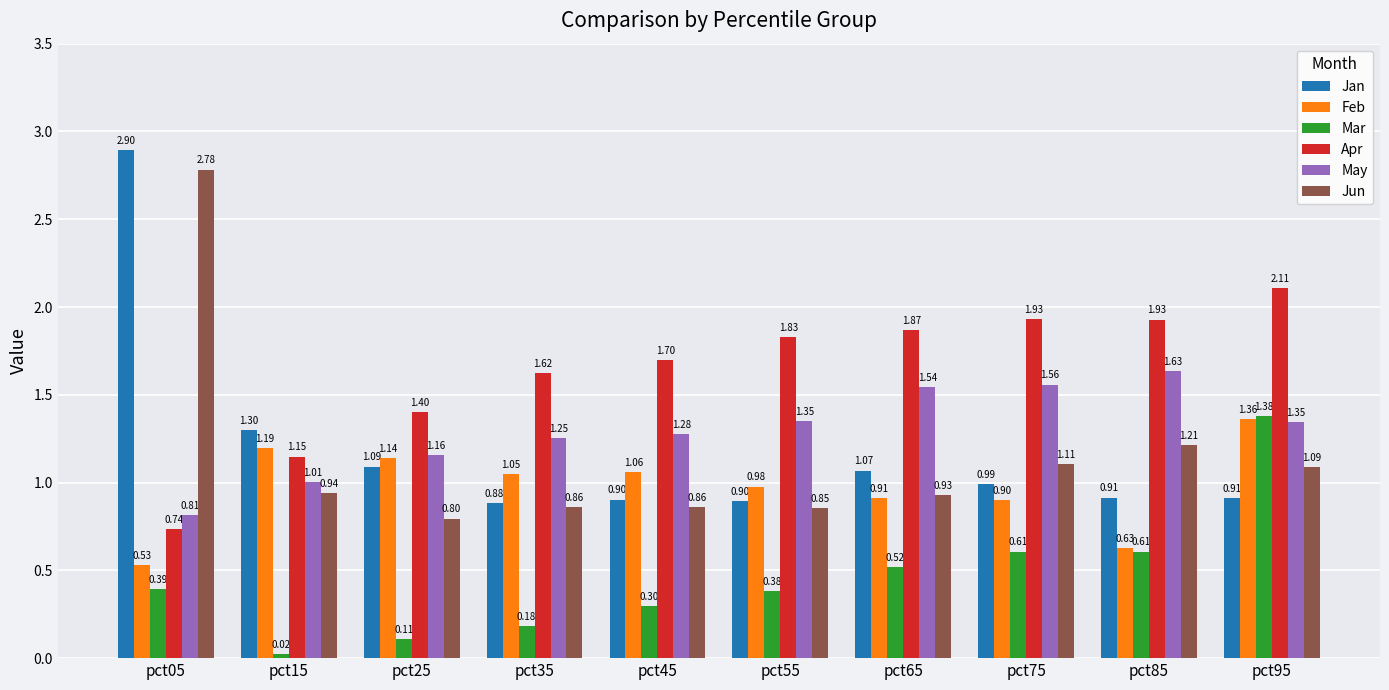

True or false: Jan has a value of 0.9 at pct45.

True